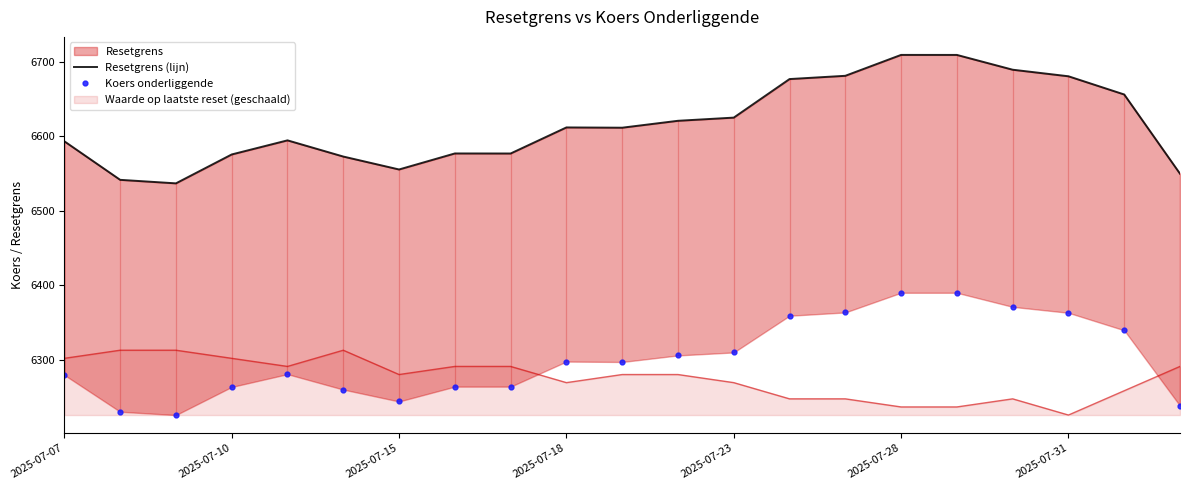

At which label does Waarde op laatste reset (geschaald) reach its minimum?

2025-07-31